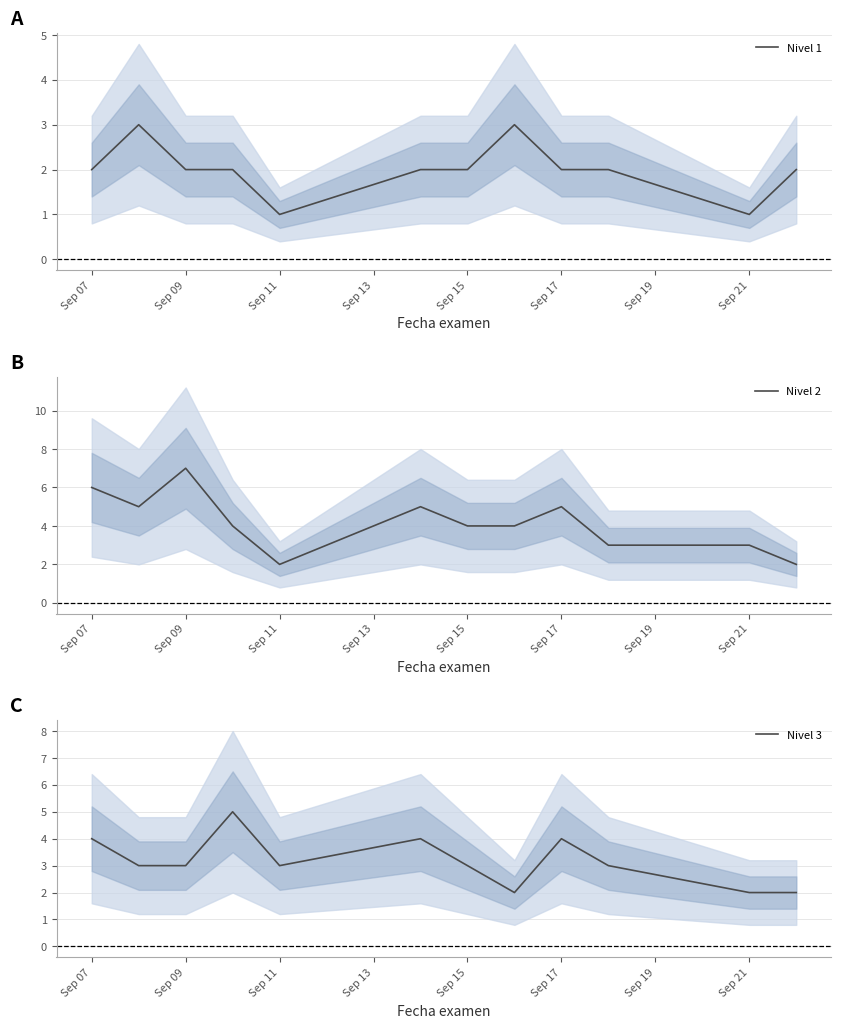

The value of Nivel 1 at Sep 09 is 2. True or false?

True